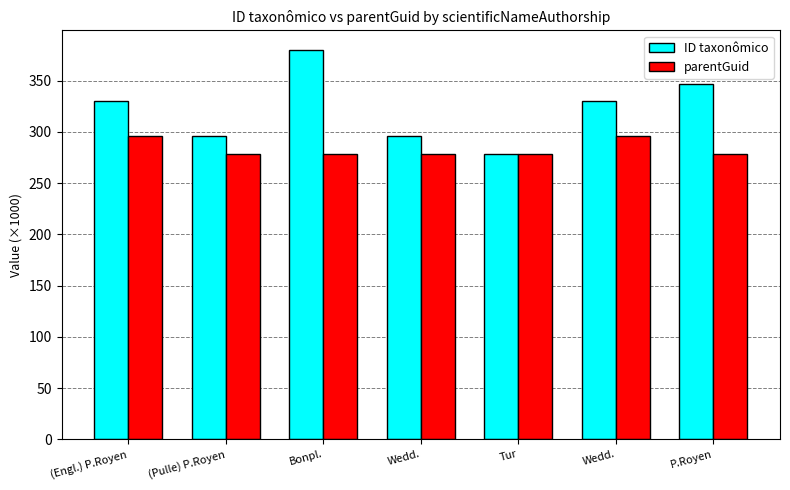

What is the value of the ID taxonômico bar at the 4th from the left?

295.9